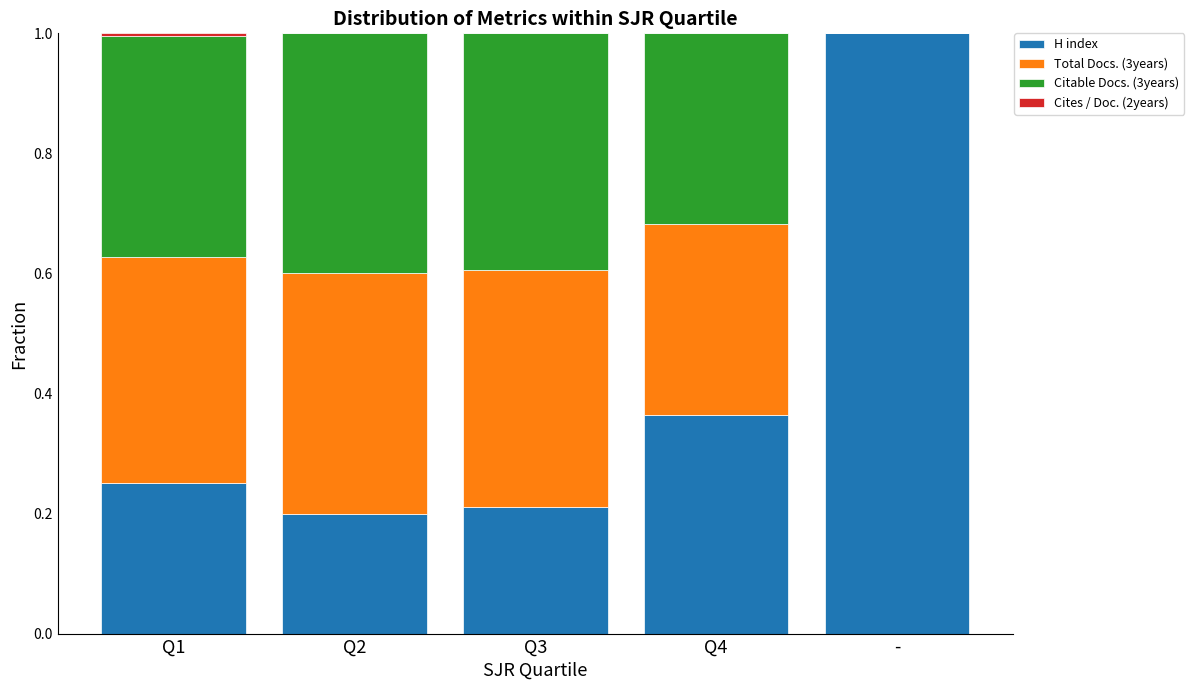

The value of H index at Q4 is 0.5. True or false?

False